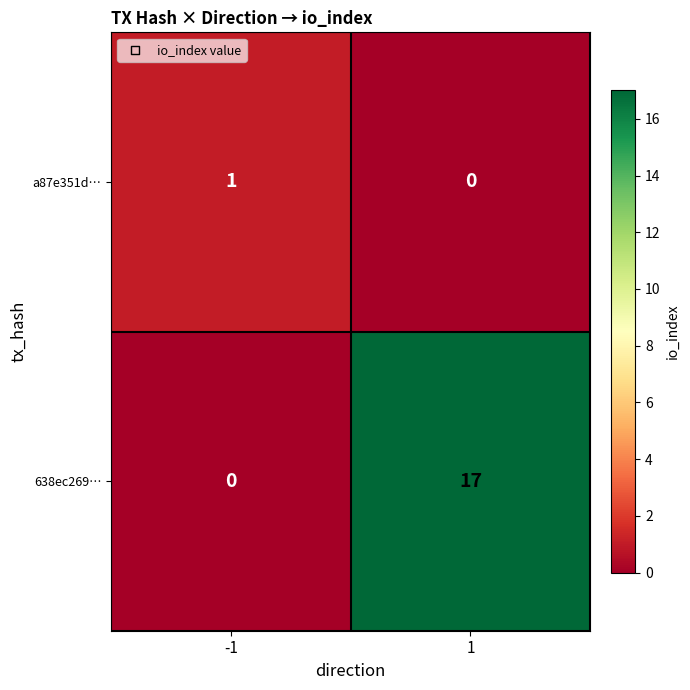

Reading left to right, what are all the values shown in this chart?

a87e351d…: -1=1	1=0
638ec269…: -1=0	1=17